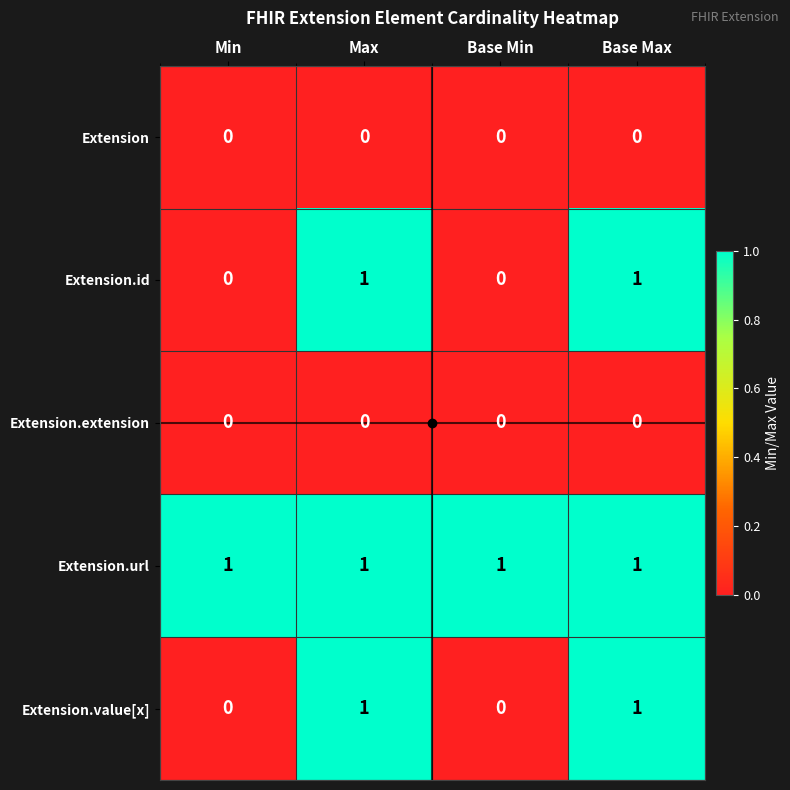

Count the Extension.value[x] values in the range 0 to 1.

4